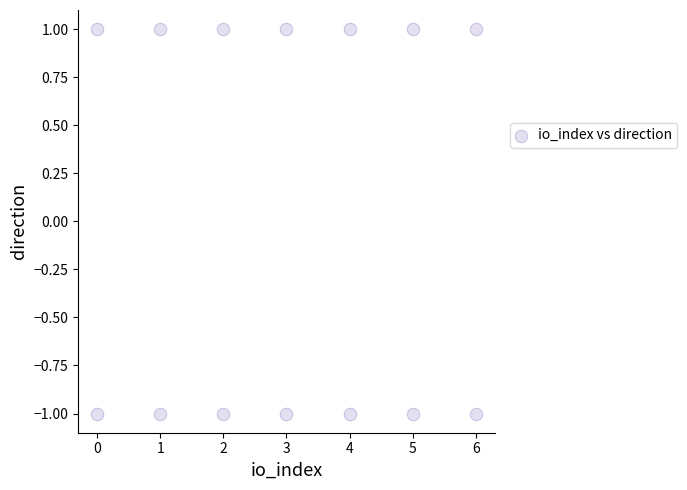

What is the range of X values (max minus min)?

6